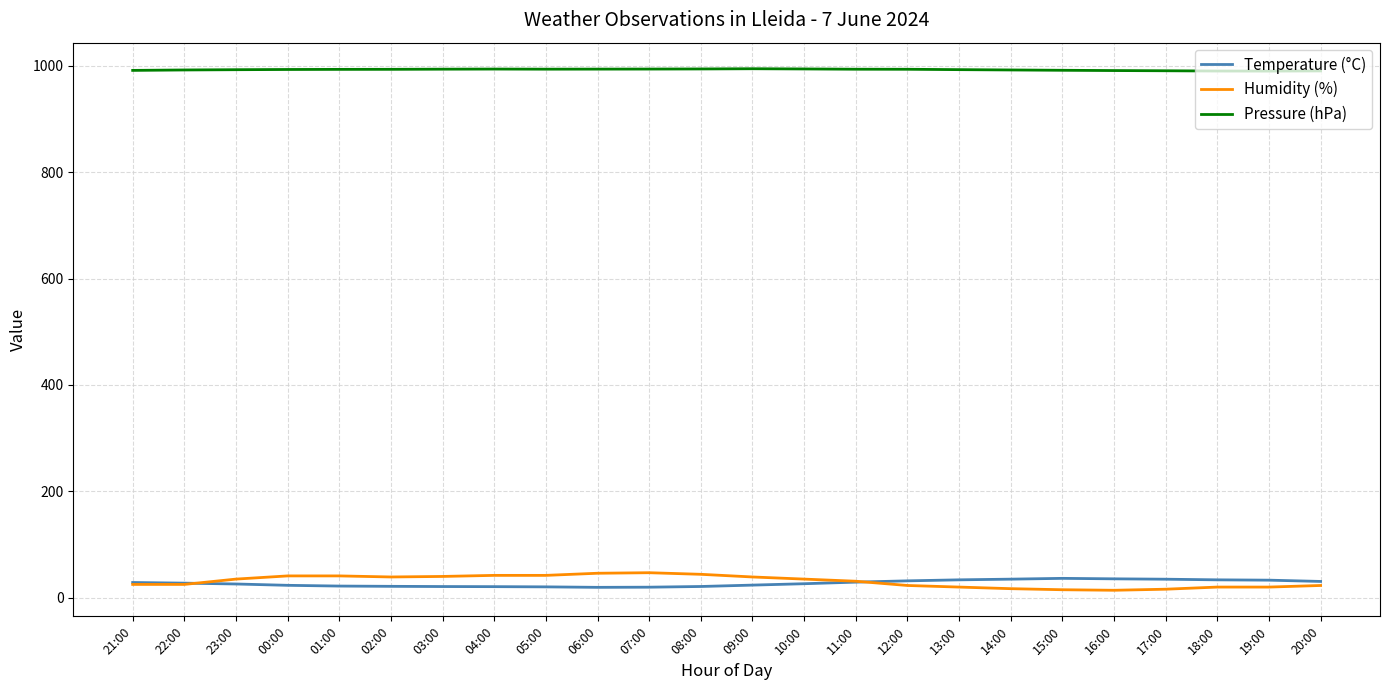

What is the maximum value for Pressure (hPa)?

994.5